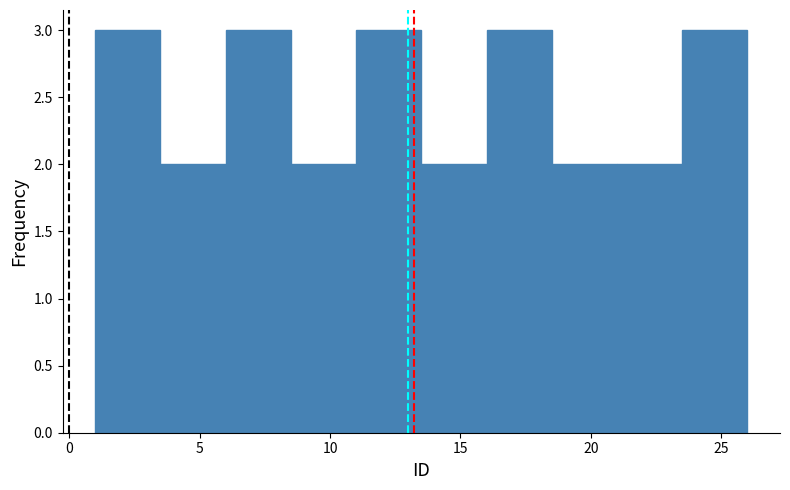

Reading left to right, transcribe this chart: for each bar, give the range it covers on the x-axis and its height. The values are not printed on the chart, so give them approximately, as read against the axis.

1.0 to 3.5: 3
3.5 to 6.0: 2
6.0 to 8.5: 3
8.5 to 11.0: 2
11.0 to 13.5: 3
13.5 to 16.0: 2
16.0 to 18.5: 3
18.5 to 21.0: 2
21.0 to 23.5: 2
23.5 to 26.0: 3